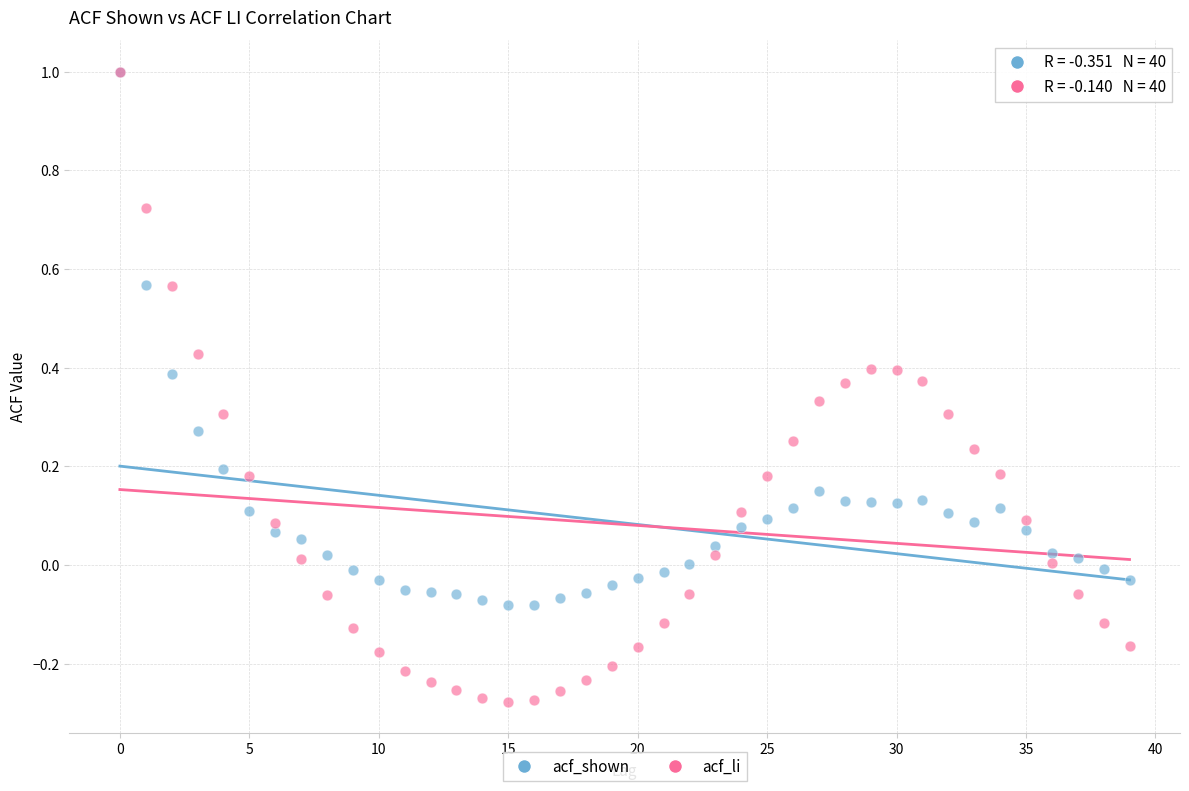

What are all the series names shown in the legend?

acf_shown, acf_li